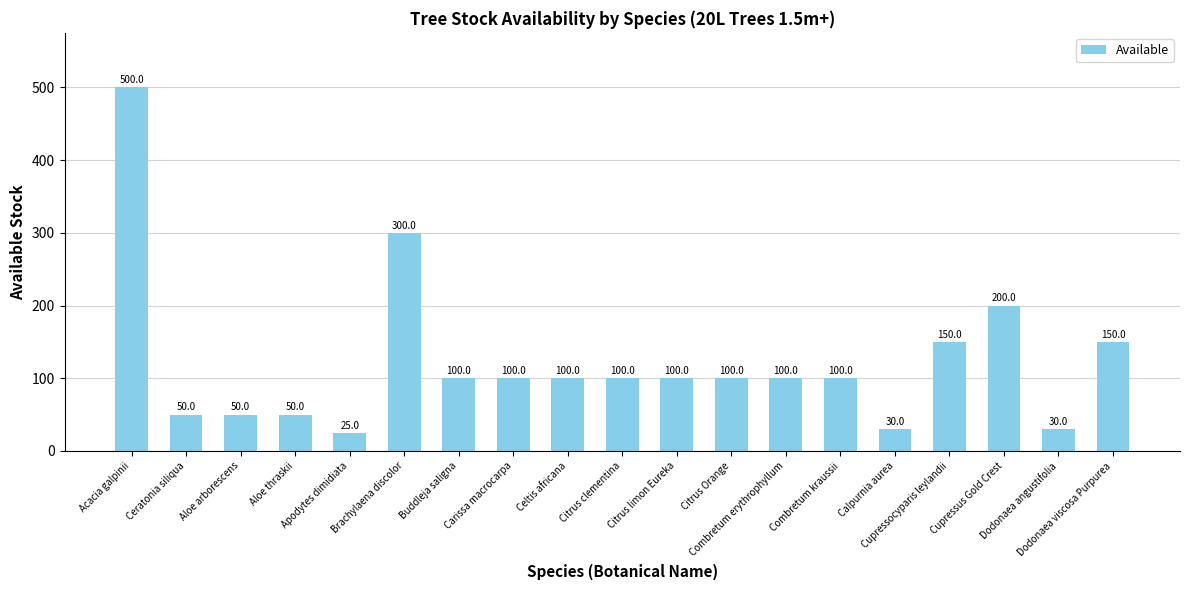

The chart shows a value of 169 at Buddleja saligna. True or false?

False